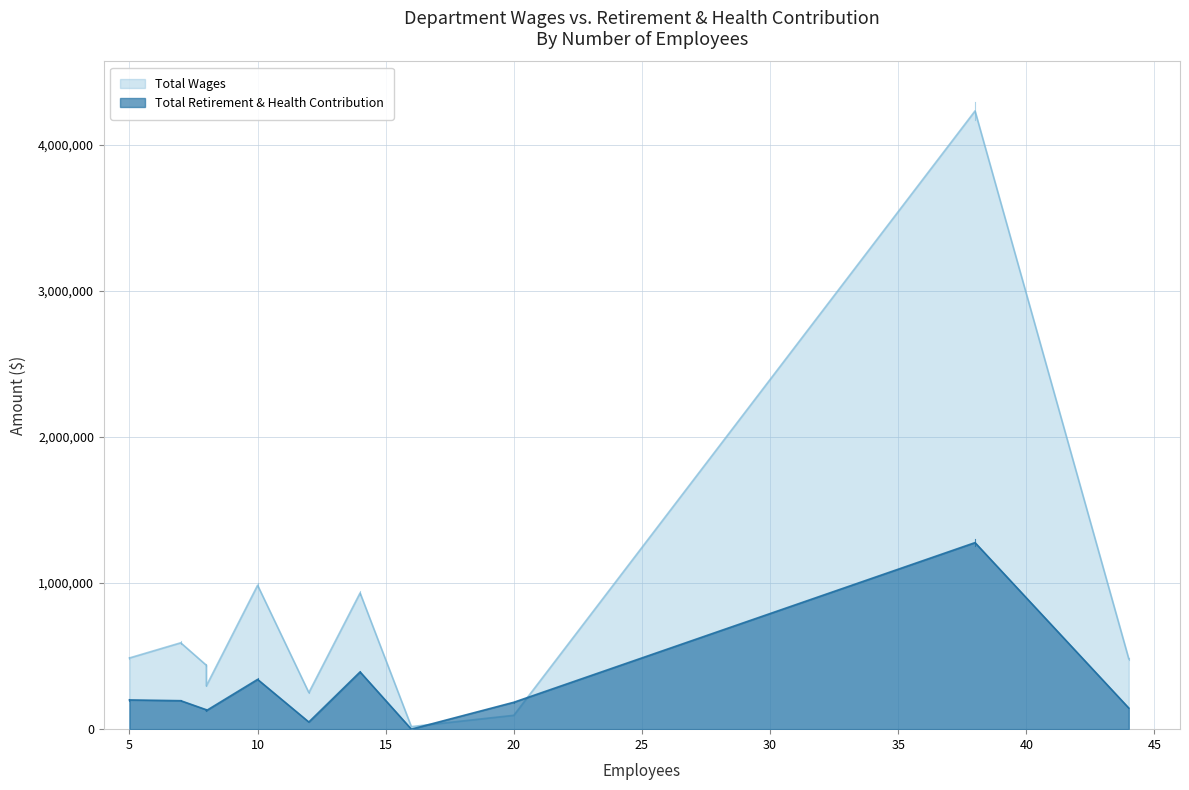

Is the value of Total Retirement & Health Contribution at Council & Commissioner greater than the value of Total Wages at Police?

No